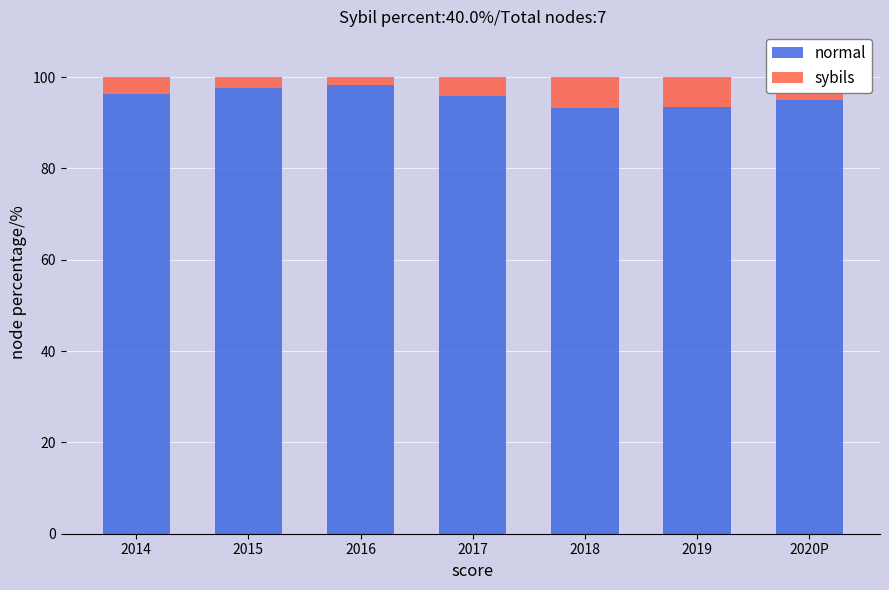

What is the average value of the normal series?

95.6